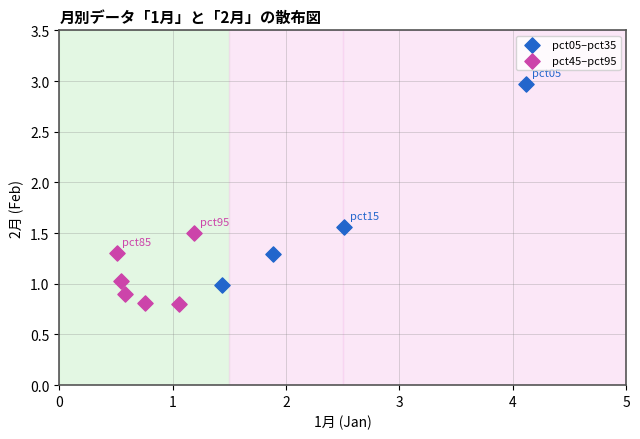

Which series contains the highest Y value?

pct05–pct35